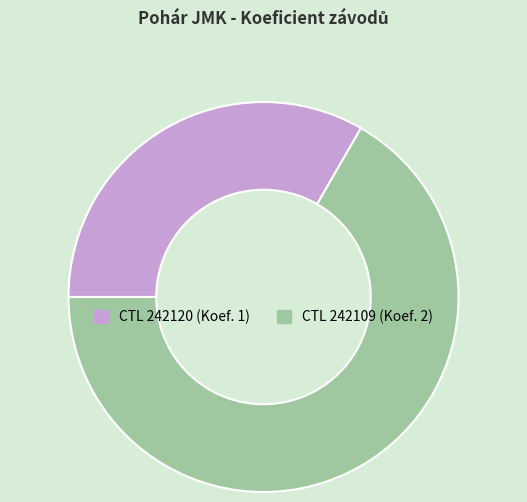

How many slices are in this pie chart?

2